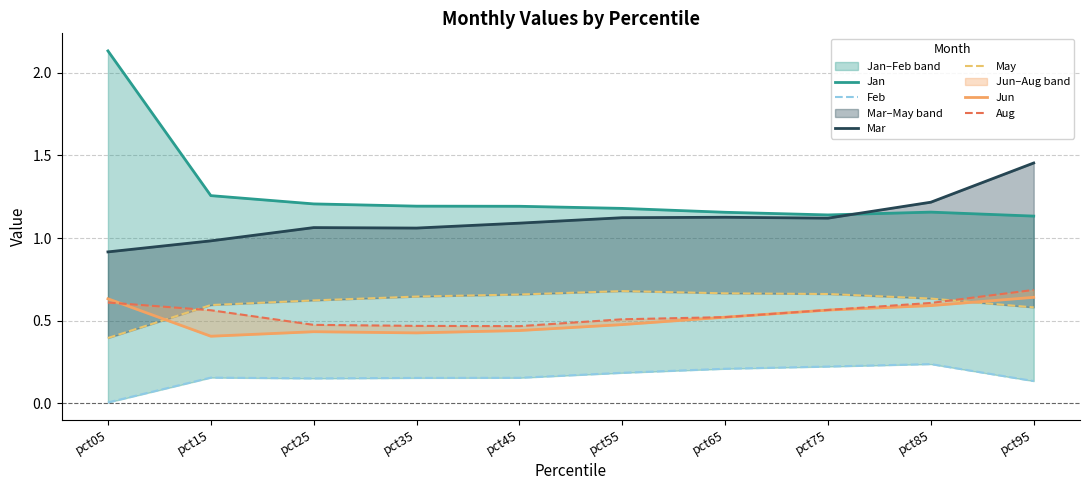

True or false: Aug has more than 0 interior local peaks.

False